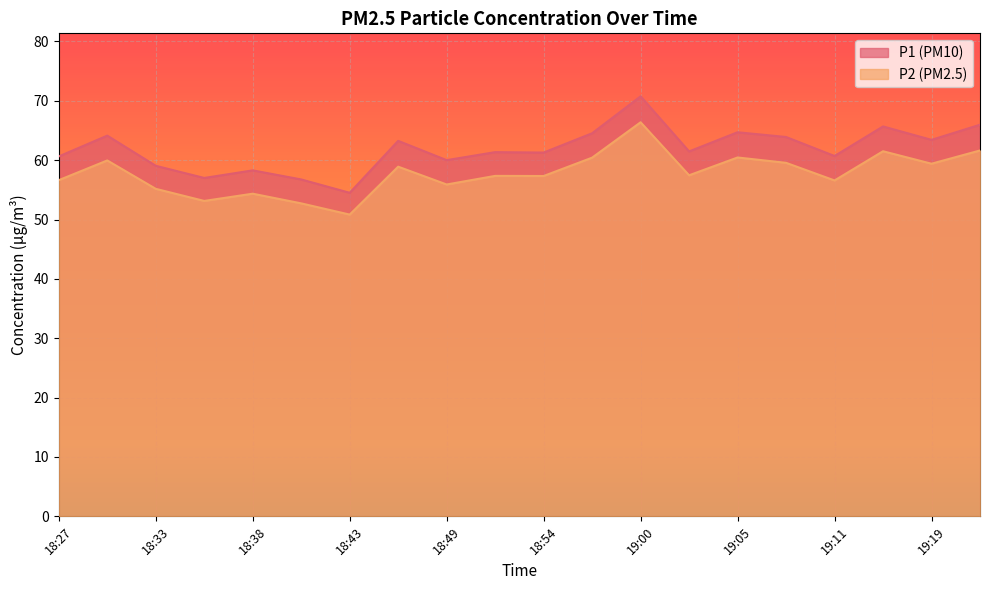

Reading left to right, list all the values displayed in this chart.

P1: 60.6	64.1	59.0	57.0	58.3	56.8	54.5	63.2	60.0	61.4	61.3	64.5	70.8	61.5	64.7	63.9	60.7	65.7	63.4	66.0
P2: 56.6	60.0	55.2	53.1	54.4	52.7	50.8	58.9	55.9	57.4	57.3	60.4	66.4	57.5	60.5	59.5	56.6	61.5	59.4	61.6